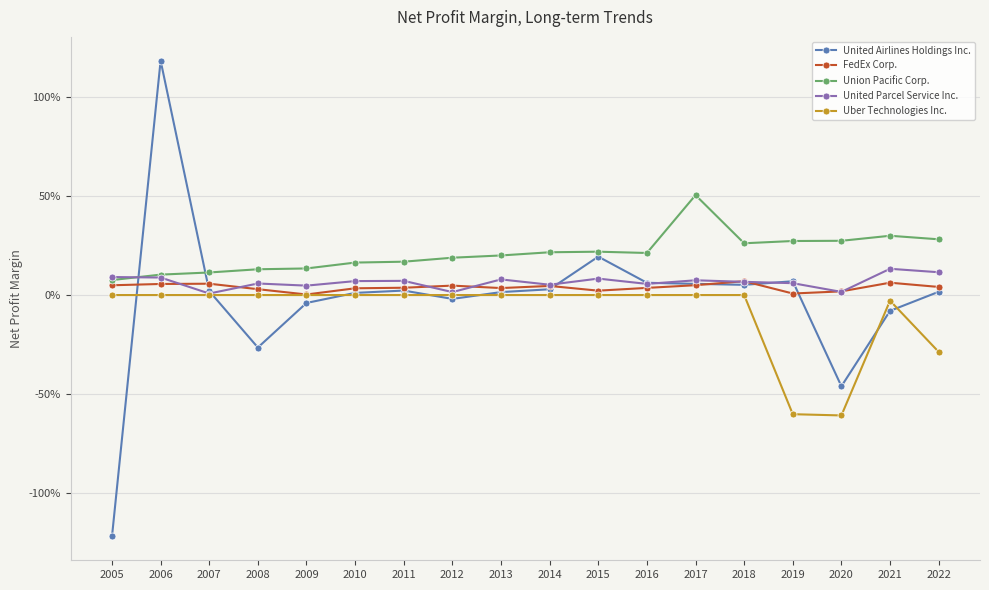

Which label corresponds to the largest value in the chart?

2006